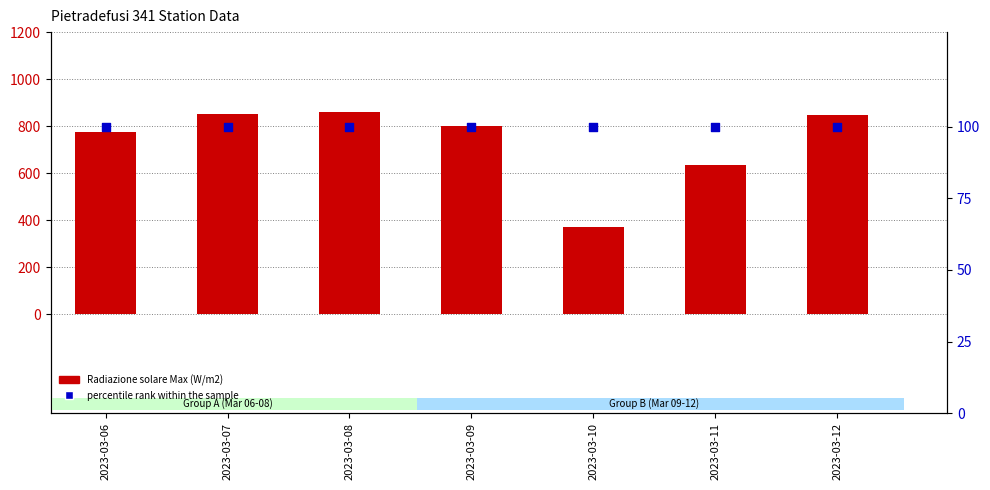

Which series has the largest Y range (max minus min)?

Radiazione solare Max (W/m2)